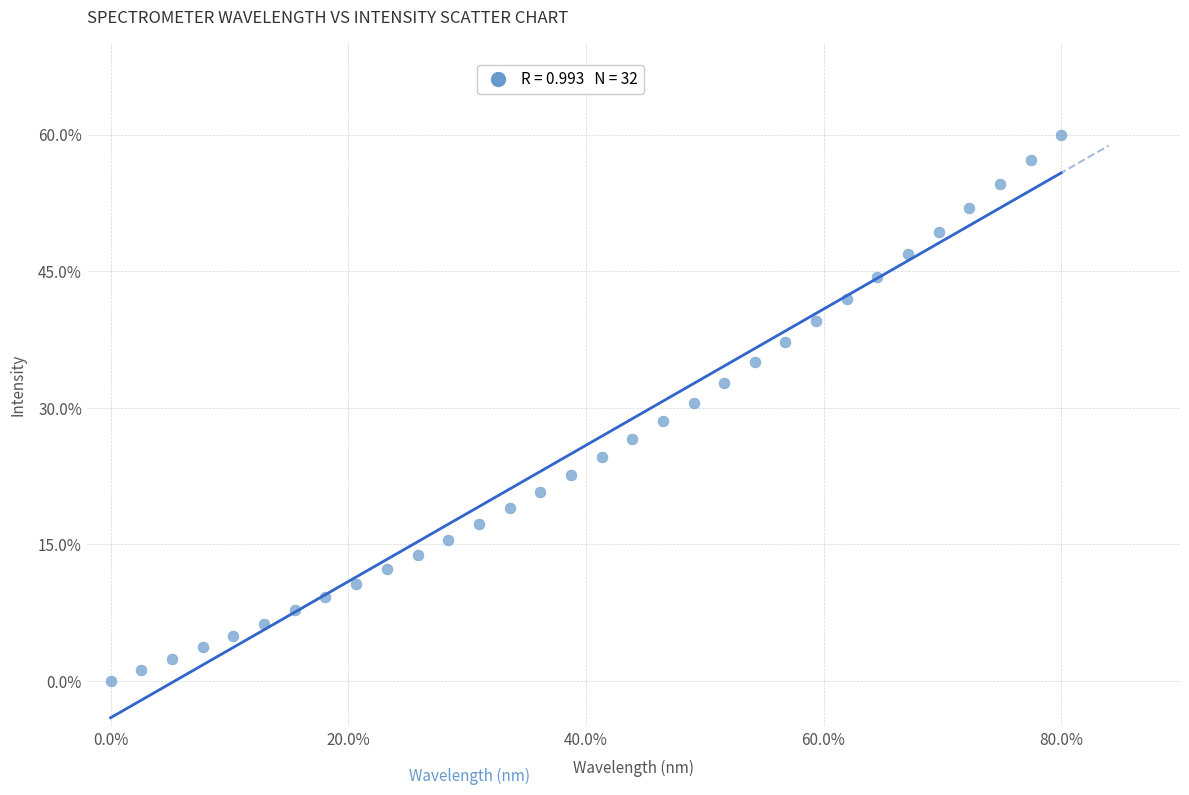

What is the range of Y values (max minus min)?

60.0